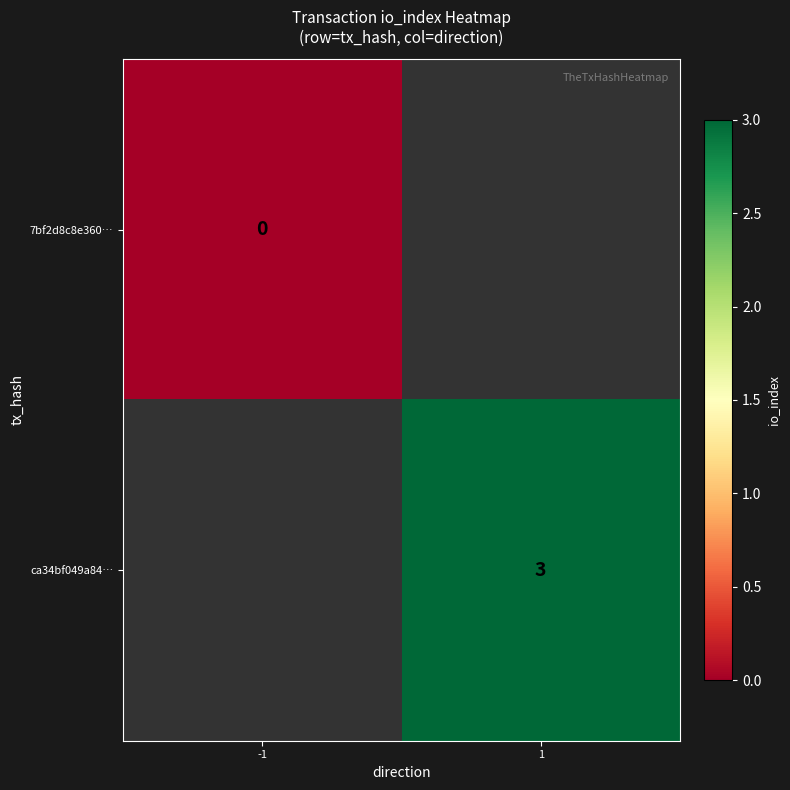

Is the value of ca34bf049a84… at 1 greater than the value of 7bf2d8c8e360… at -1?

Yes